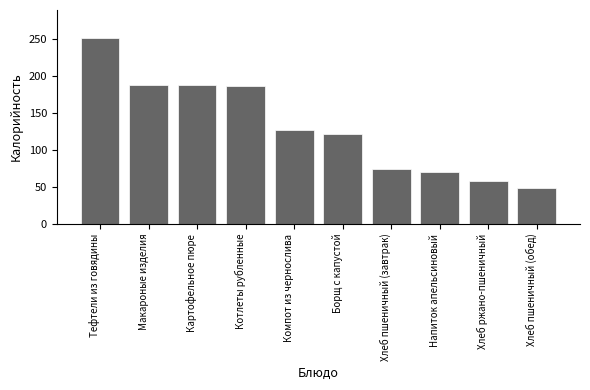

What position from the left is Тефтели из говядины?

1